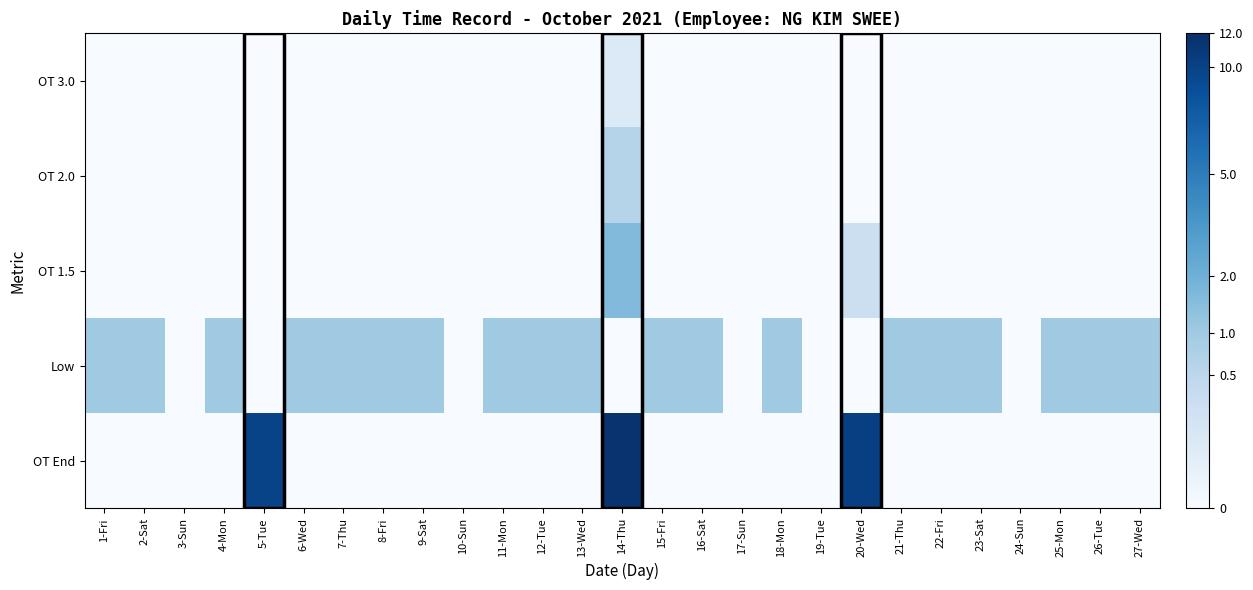

At 13-Wed, list the series in order from smallest to largest.

OT End, OT 1.5, OT 2.0, OT 3.0, Low